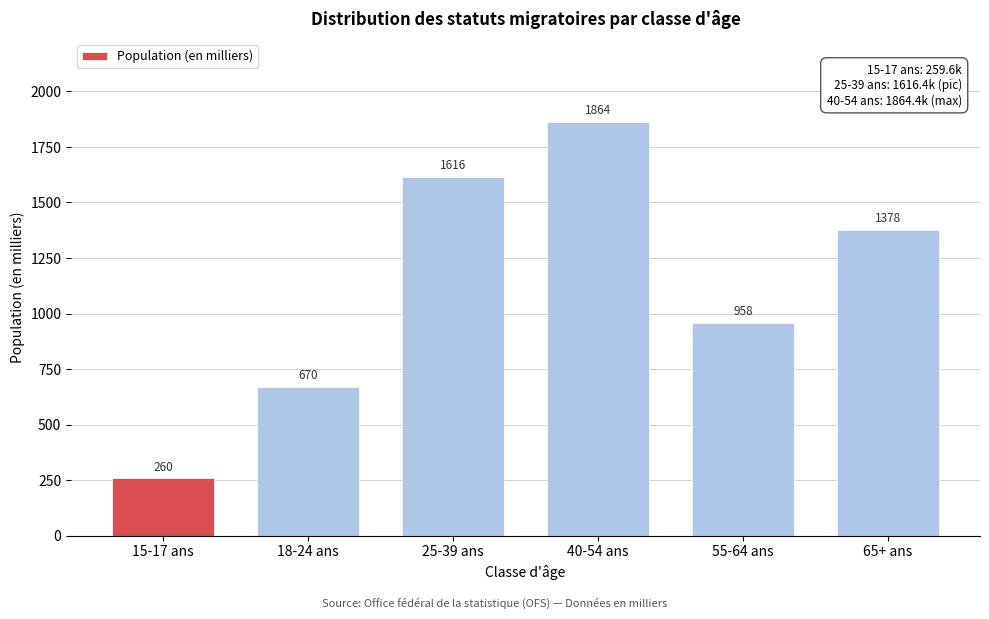

Approximately how many times larger is the value at 55-64 ans compared to 65+ ans?

0.7